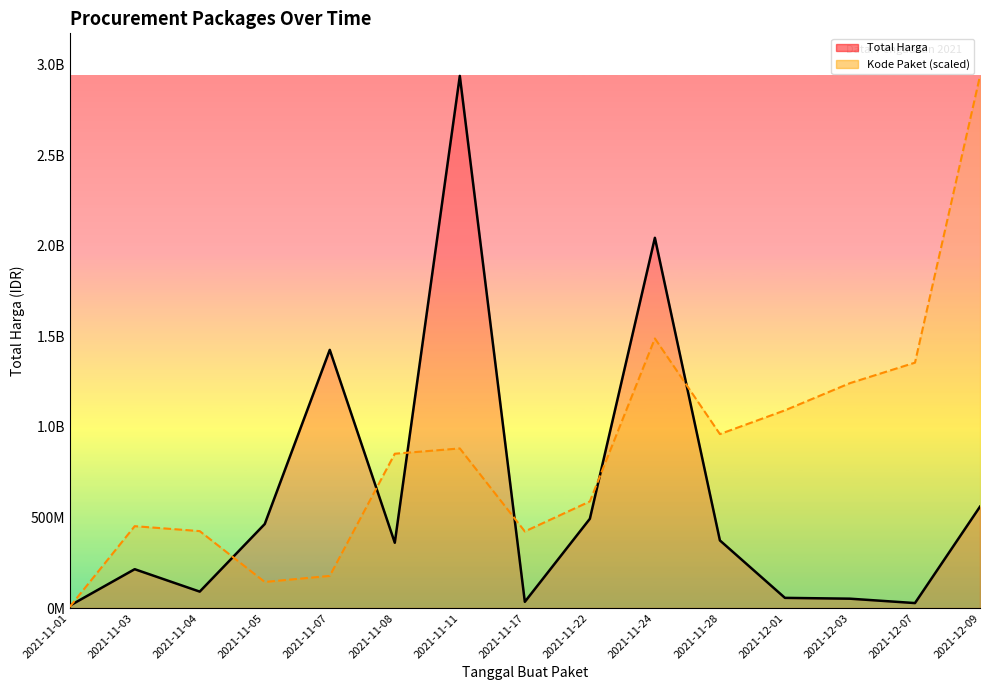

How many interior local valleys does the Total Harga (line) series have?

4